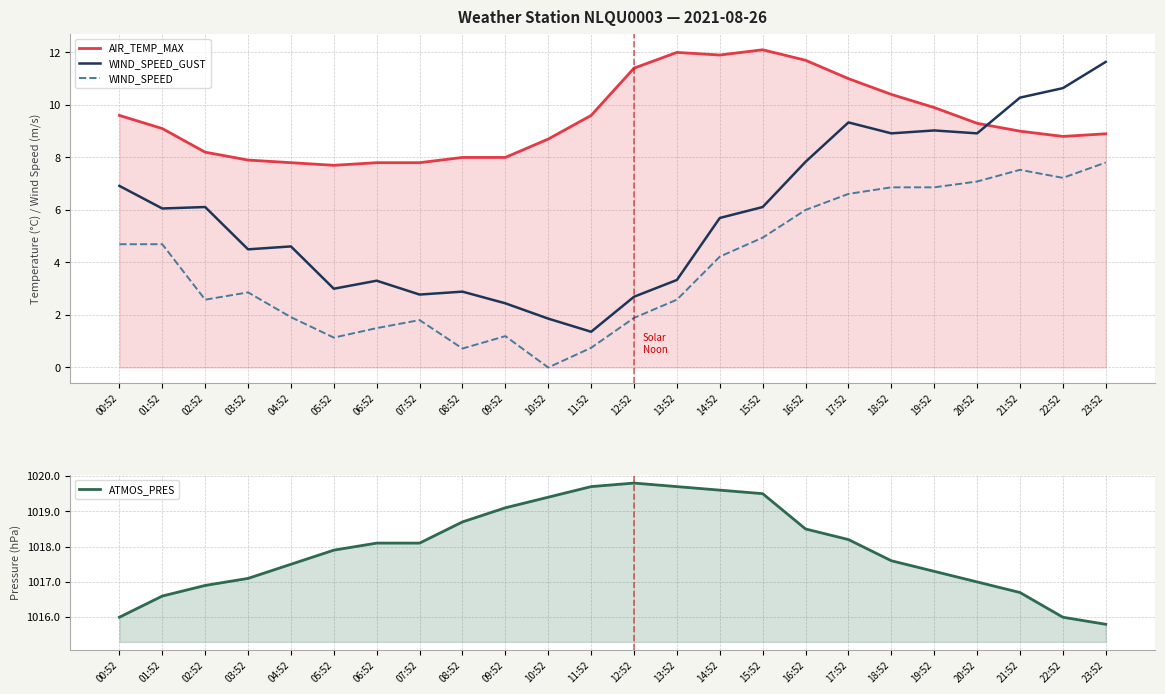

How many data points does each series have?

24